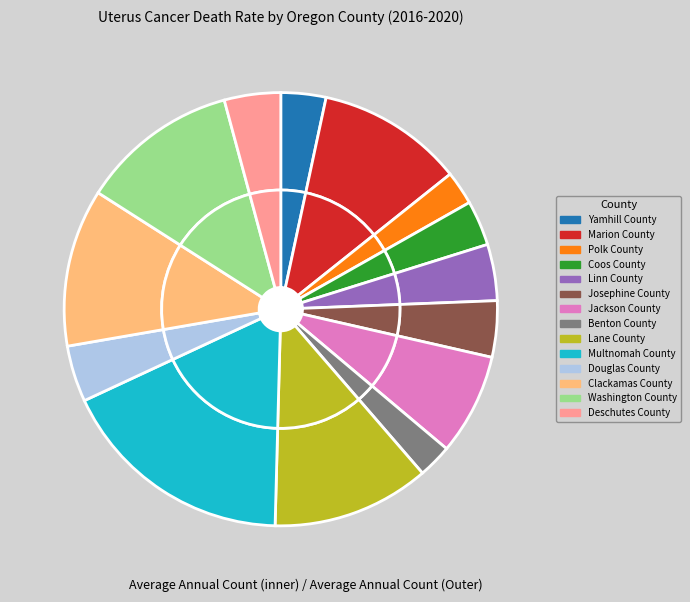

How many segments does this pie chart have?

14